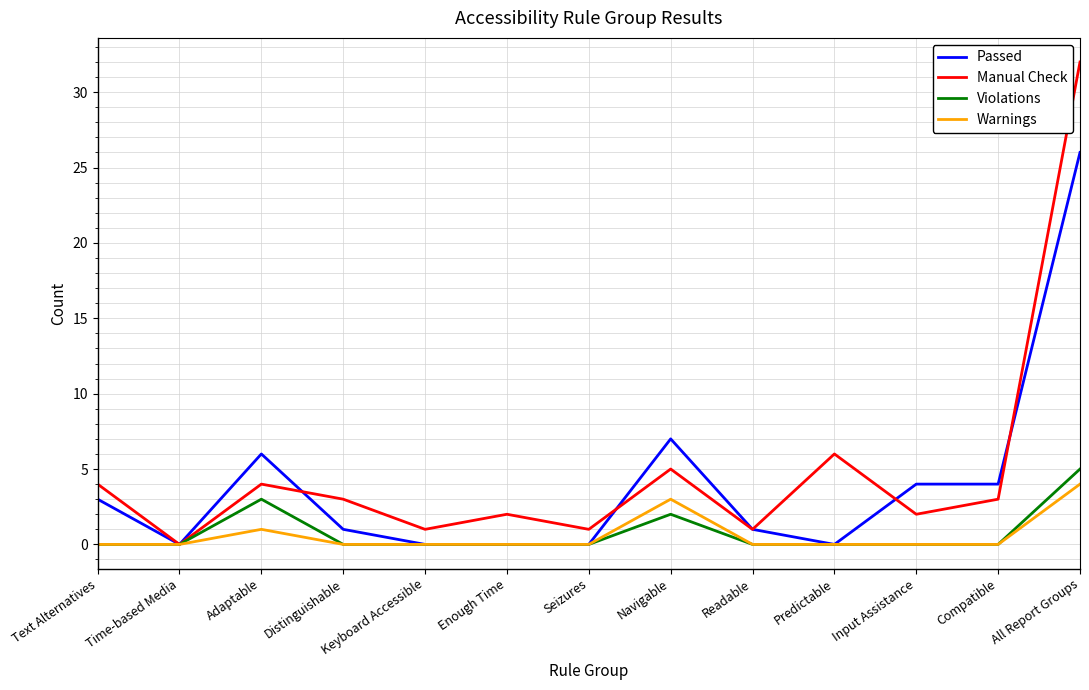

Reading left to right, transcribe all the data shown in this chart.

Passed: 3	0	6	1	0	0	0	7	1	0	4	4	26
Manual Check: 4	0	4	3	1	2	1	5	1	6	2	3	32
Violations: 0	0	3	0	0	0	0	2	0	0	0	0	5
Warnings: 0	0	1	0	0	0	0	3	0	0	0	0	4